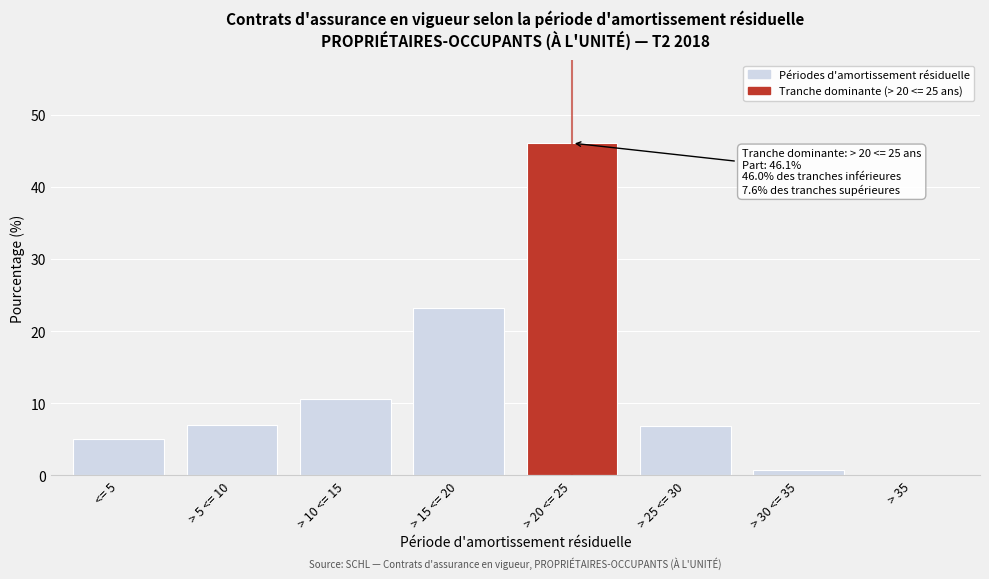

Is it true that the value at > 20 <= 25 is 22.4?

False